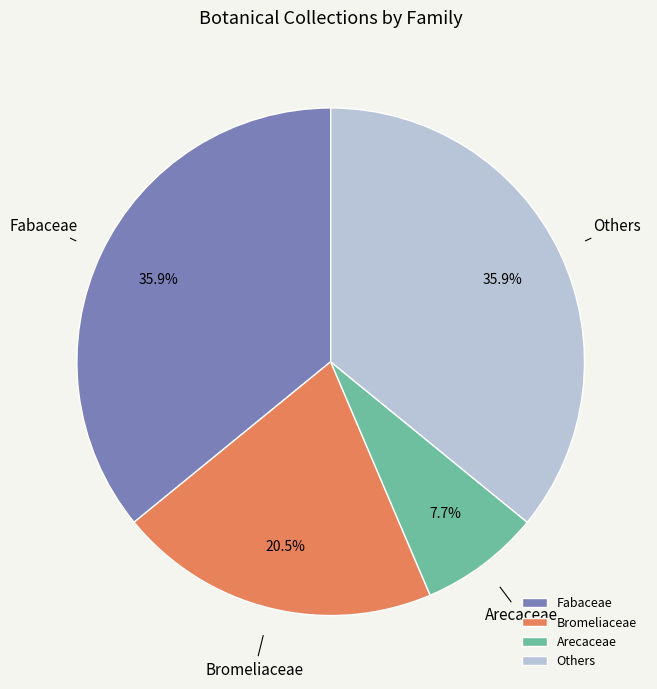

What is the smallest slice in the pie chart?

Arecaceae